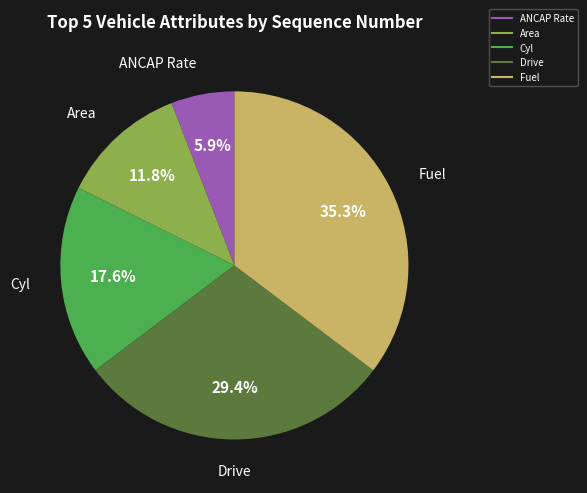

Between Fuel and ANCAP Rate, which is larger?

Fuel